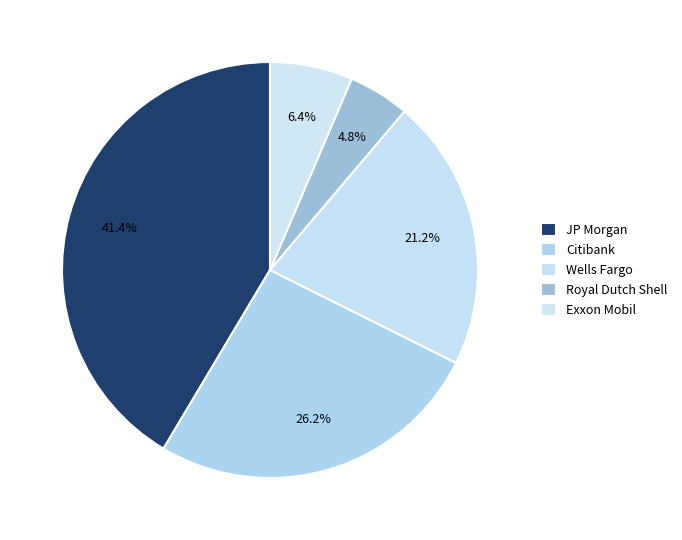

The Wells Fargo slice represents 21% of the pie. True or false?

True